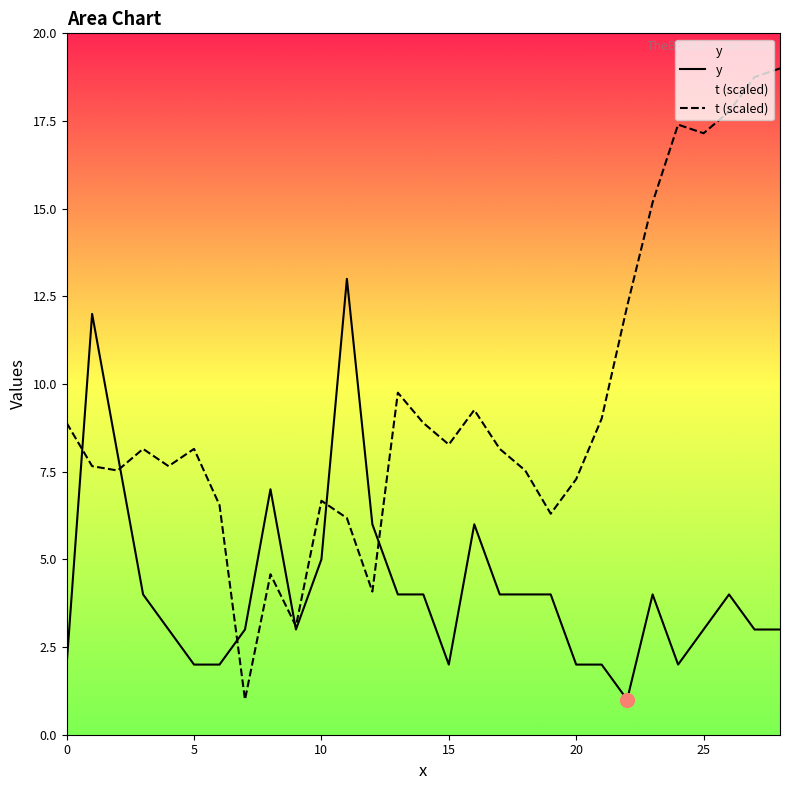

List the series in order of their overall mean, lowest first.

y, t (scaled)